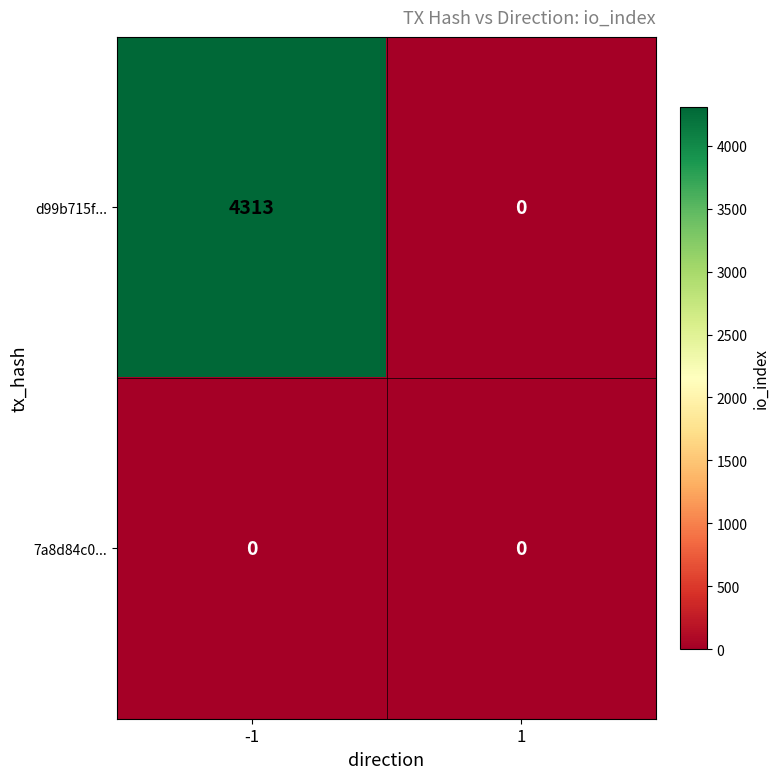

Which series has the largest total across all categories?

d99b715f...